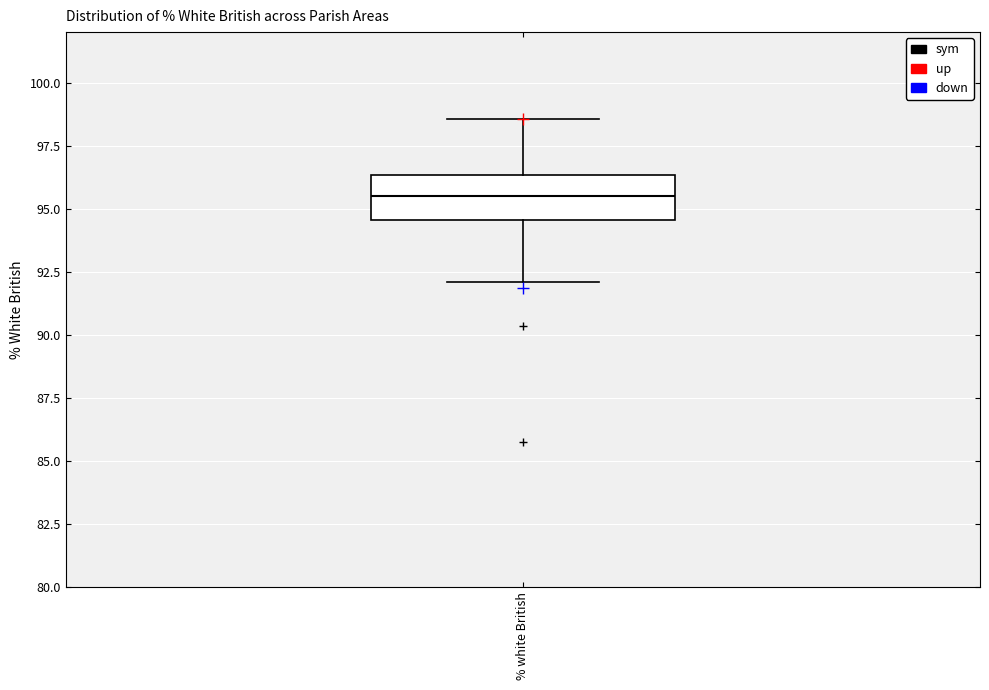

Where does the median line of the box for % white British sit on the y-axis? The values are not printed on the chart, so give them approximately, as read against the axis.

95.5